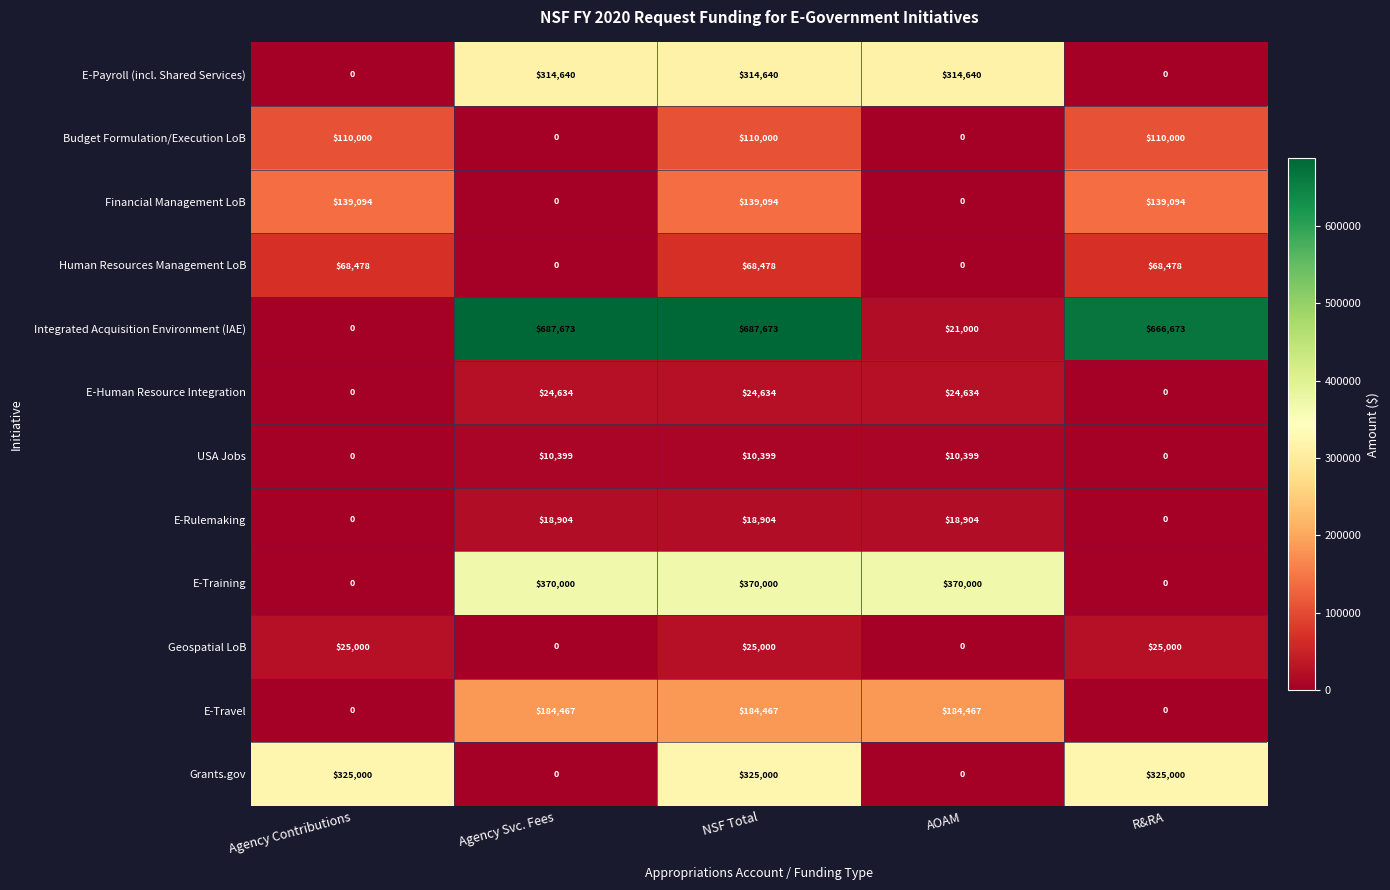

What is the average value of the Geospatial LoB series?

15000